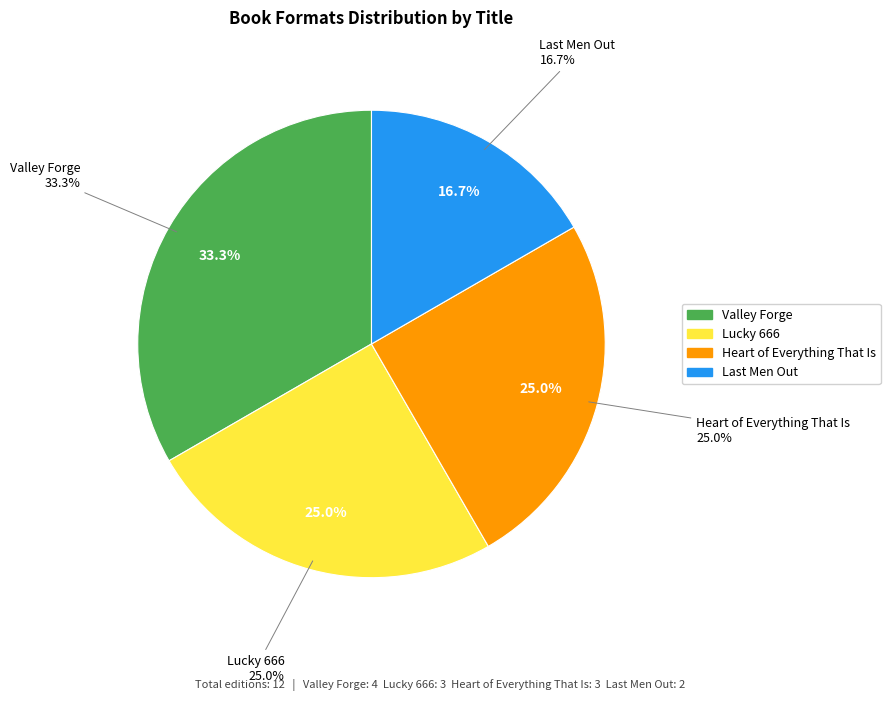

How many segments does this pie chart have?

4